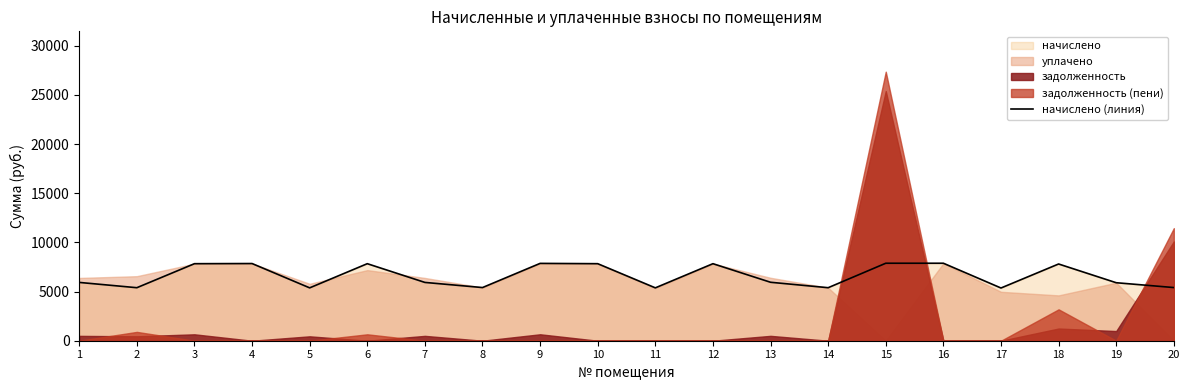

How many interior local peaks (higher than both neighbors) does the data have?

5